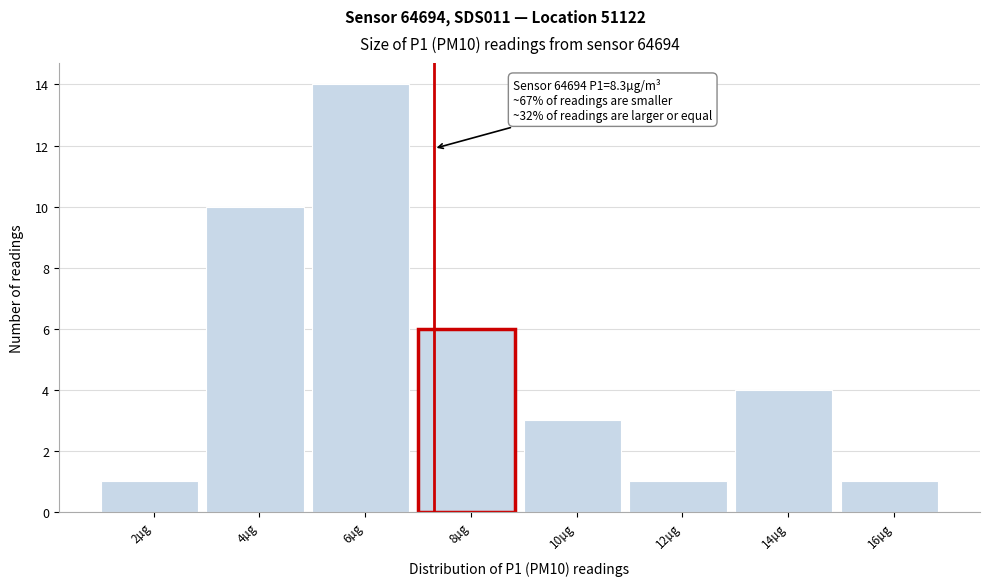

Reading left to right, list all the values displayed in this chart.

2µg=1	4µg=10	6µg=14	8µg=6	10µg=3	12µg=1	14µg=4	16µg=1